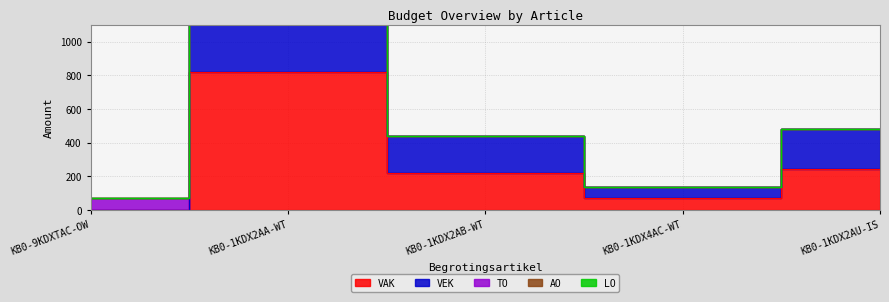

How many values in TO are above zero?

1